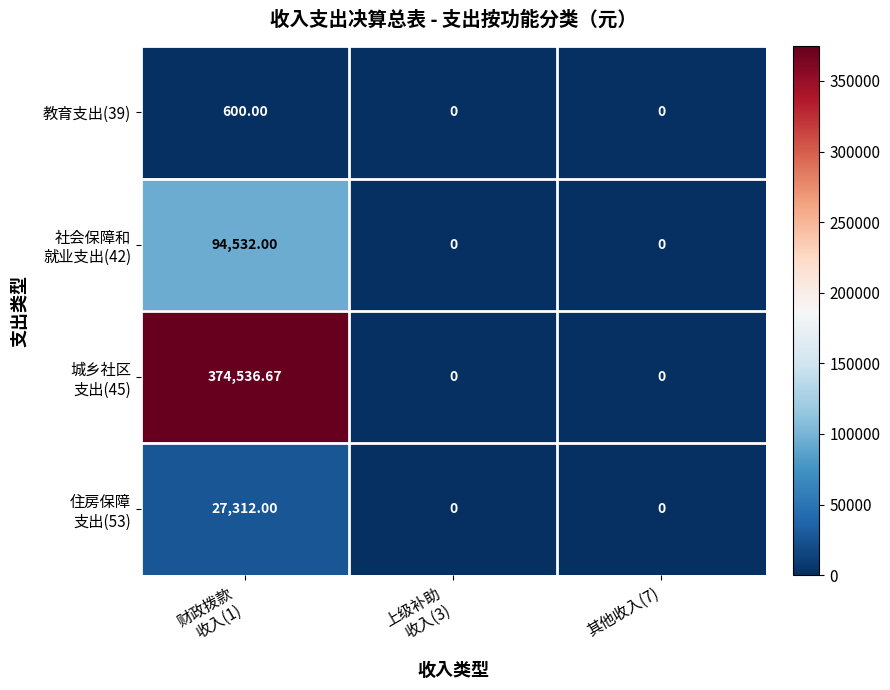

How many distinct data groups are displayed?

4